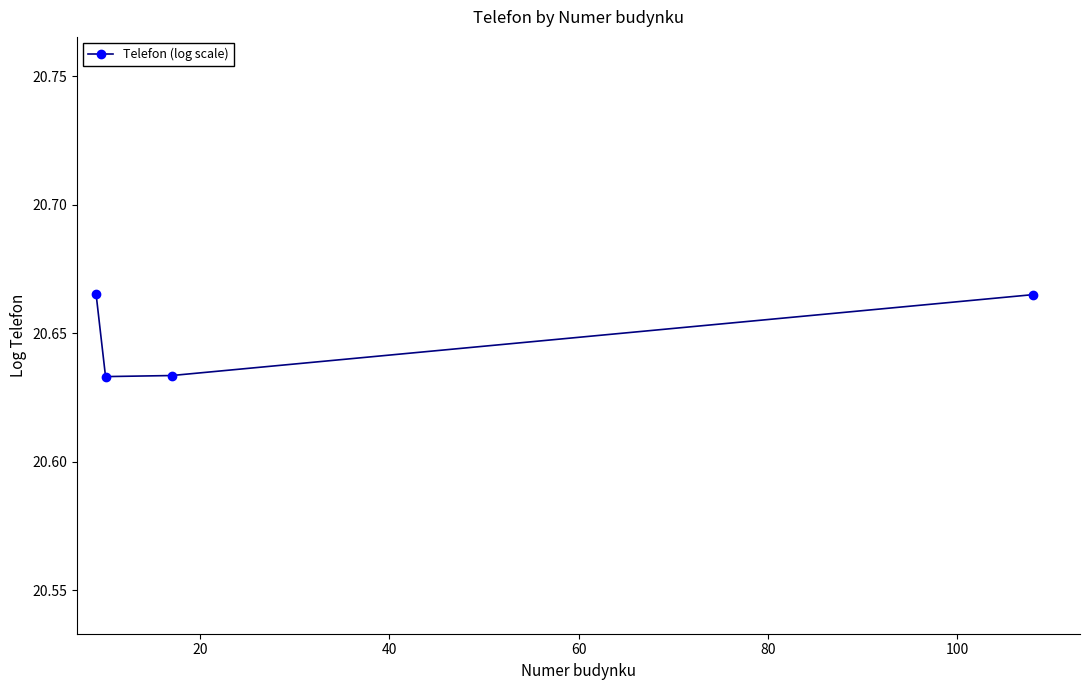

How many interior local valleys (lower than both neighbors) does the data have?

1